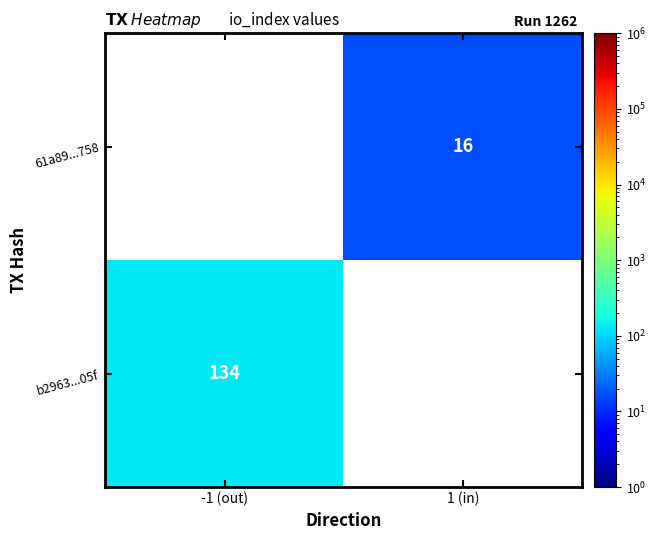

What is the greatest value displayed?

134.0